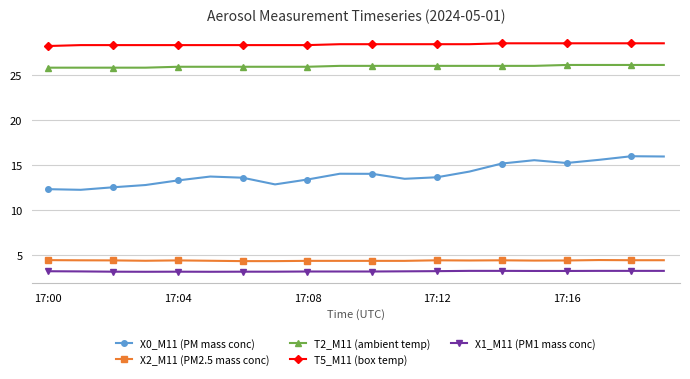

What is the greatest value displayed?

28.5